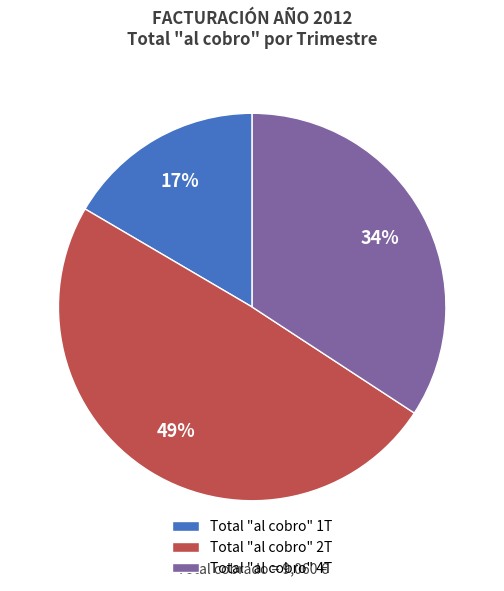

Combined, do Total "al cobro" 1T and Total "al cobro" 2T account for over 50%?

Yes